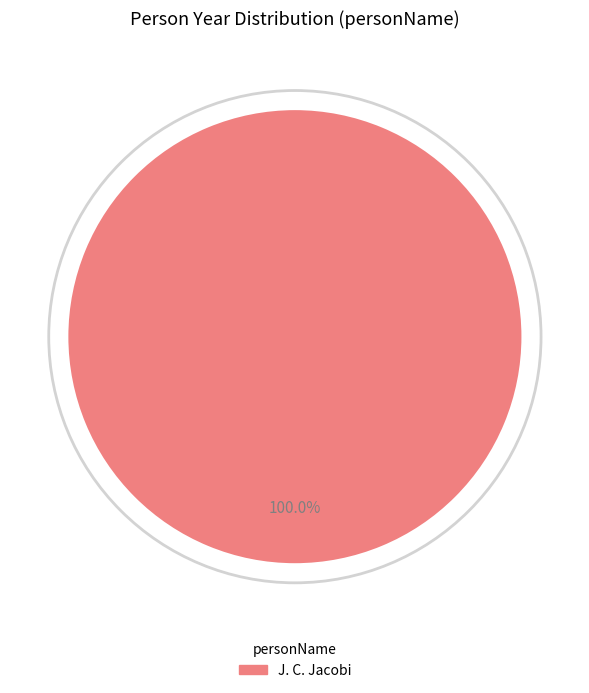

Is there any slice that represents more than half of the pie?

Yes